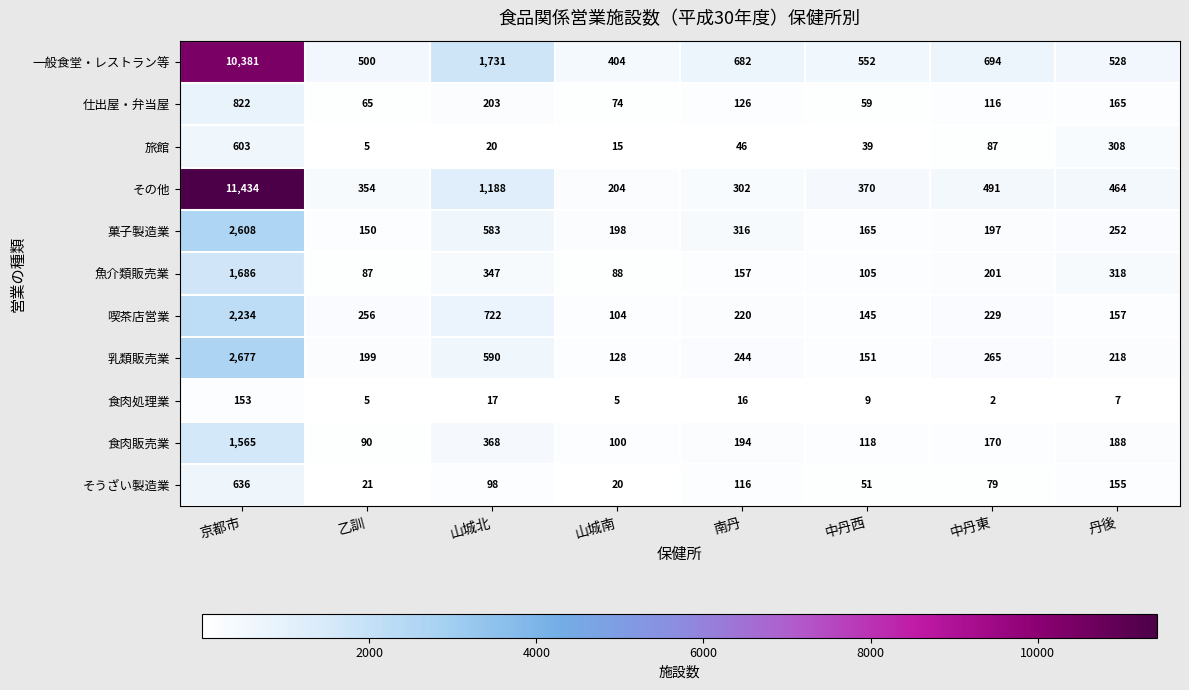

At which label is 魚介類販売業 closest to 886?

山城北